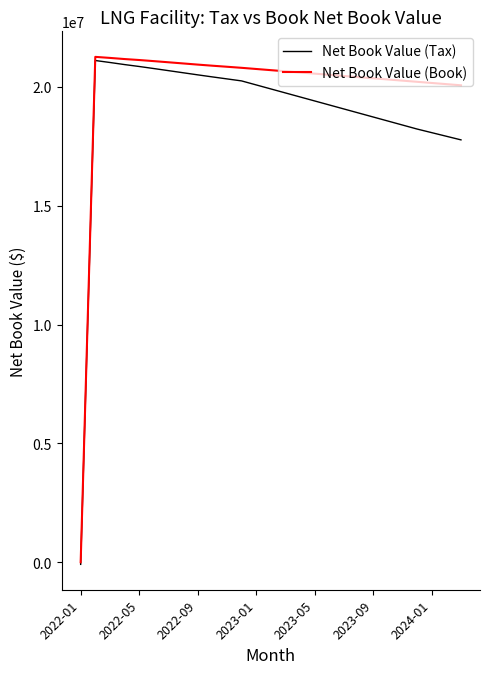

List the series in order of their overall mean, highest first.

Net Book Value (Book), Net Book Value (Tax)